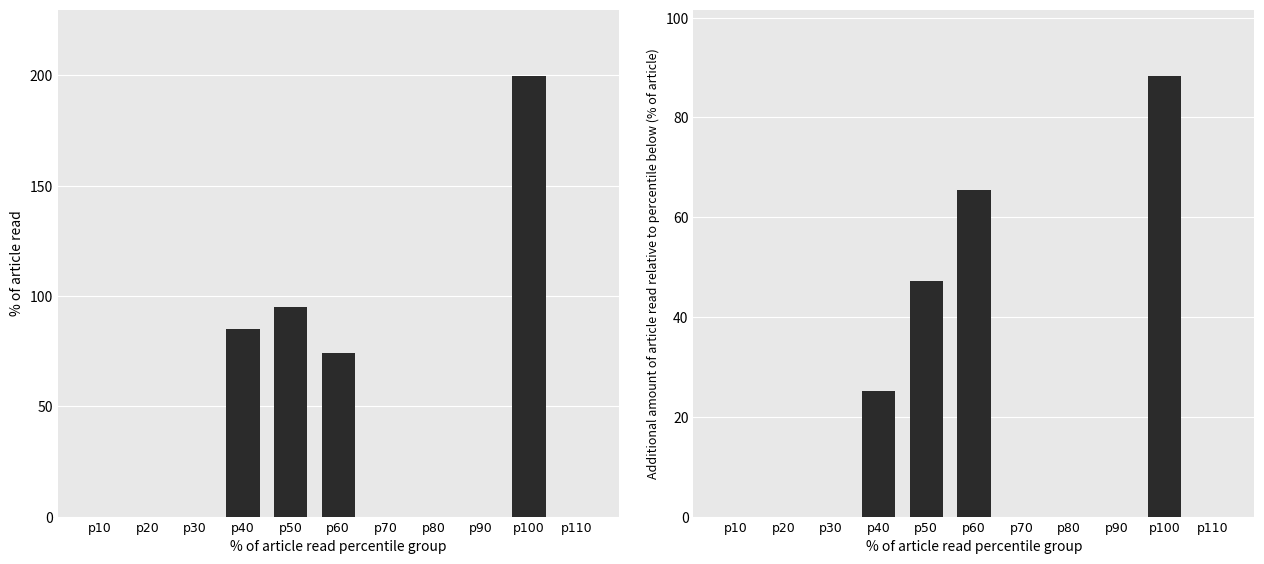

The value of Indsats (Yankee 4) at p100 is 50.5. True or false?

False